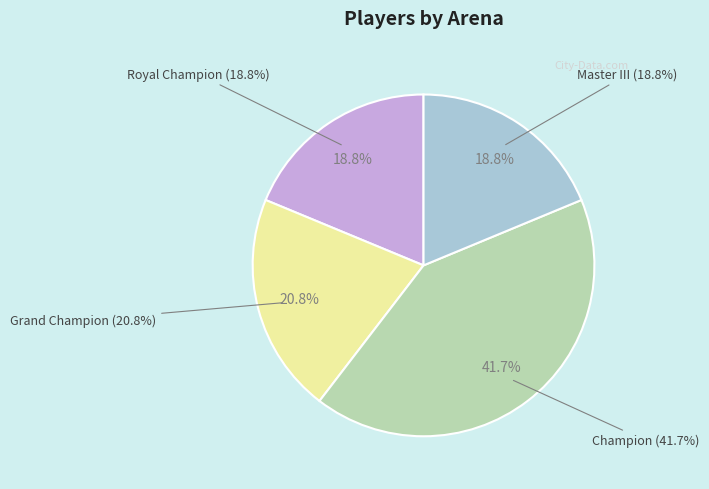

To the nearest percent, what percentage of the pie is Master III?

19%